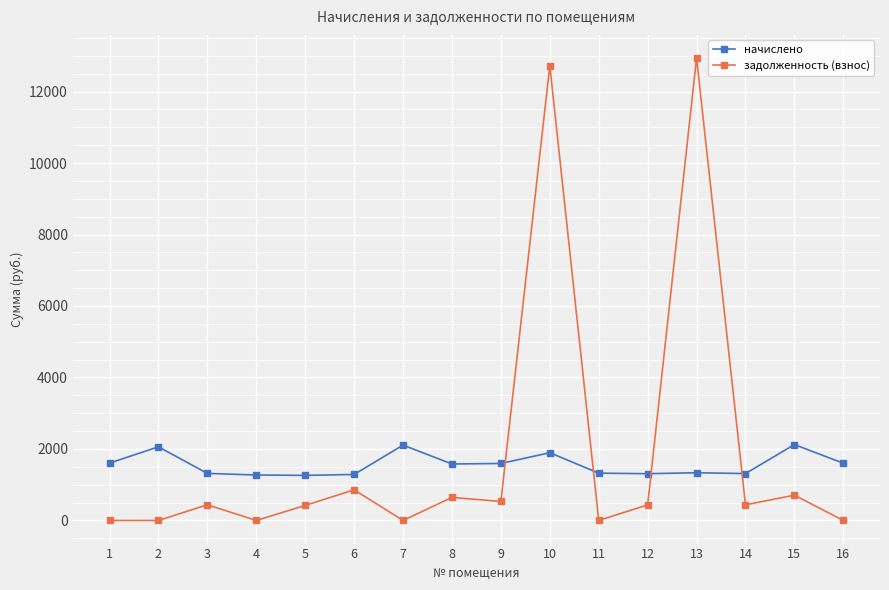

What is the sum of the начислено values at 7 and 12?

3416.7